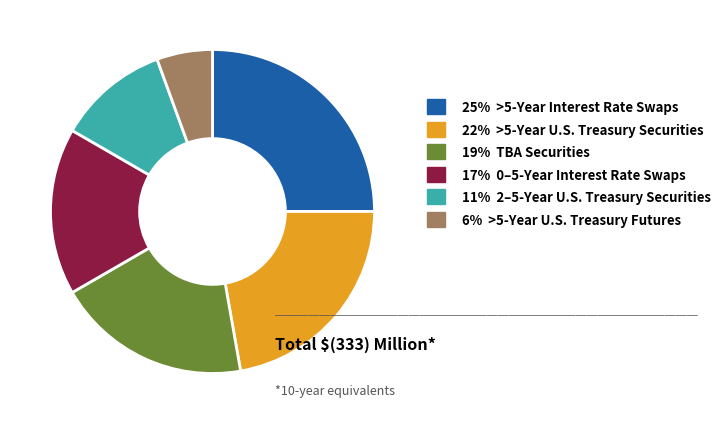

Is there a majority slice in this chart?

No